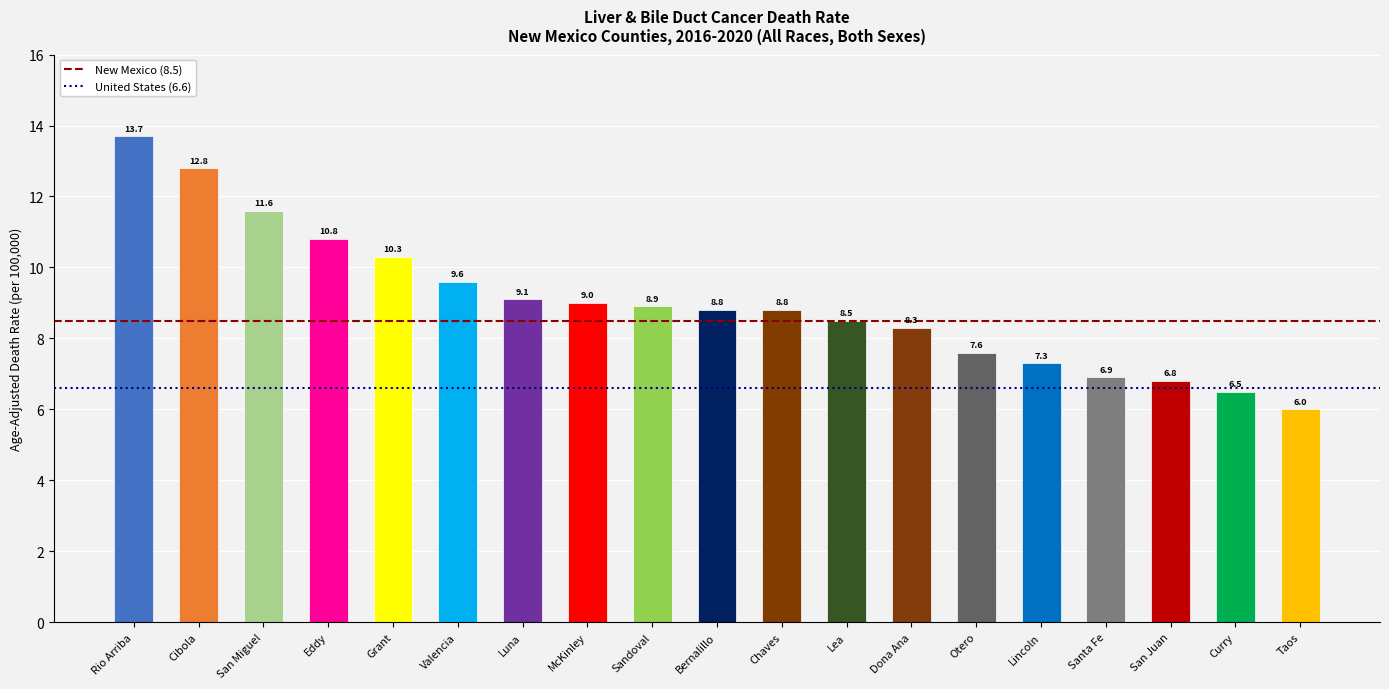

Which category has the highest value across all series?

Rio Arriba